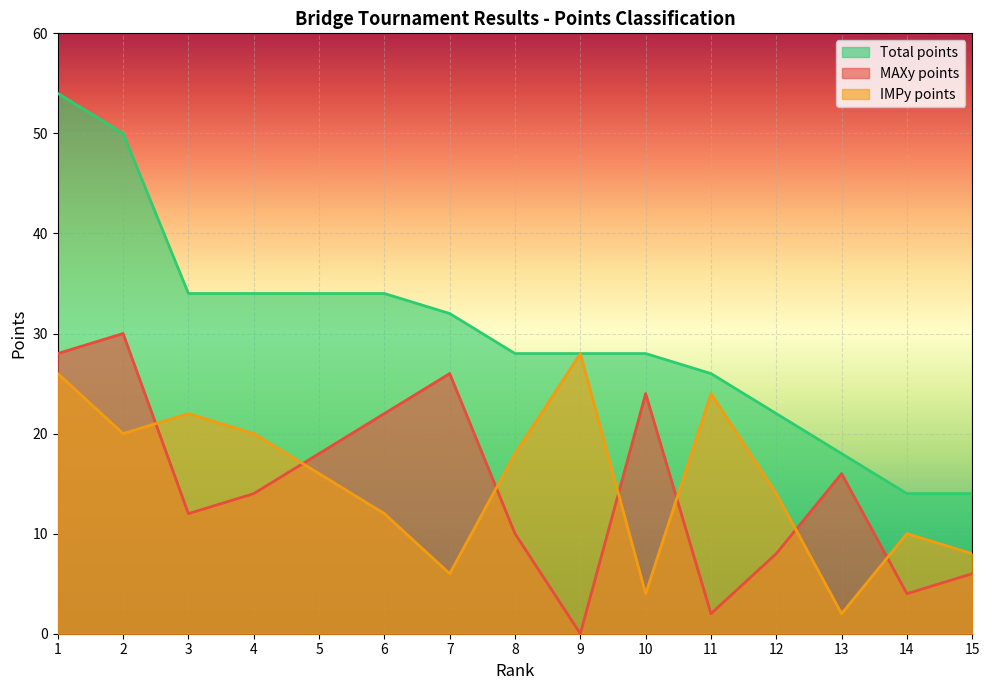

List the series in order of their peak value, highest first.

Total points, MAXy points, IMPy points